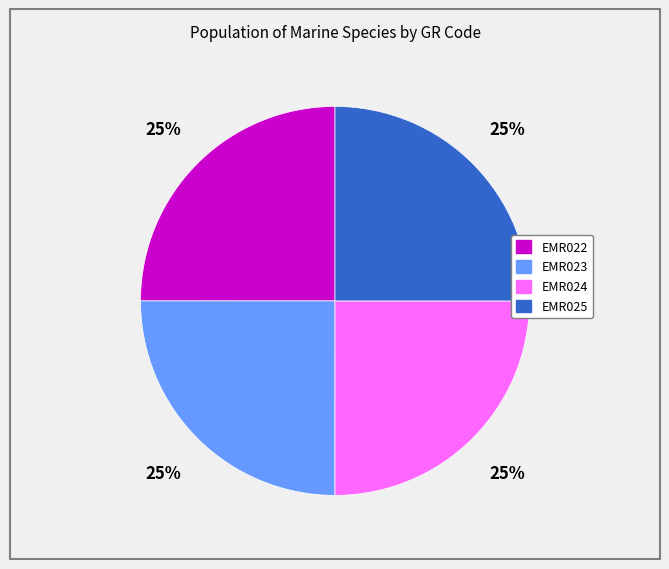

Is there any slice that represents more than half of the pie?

No